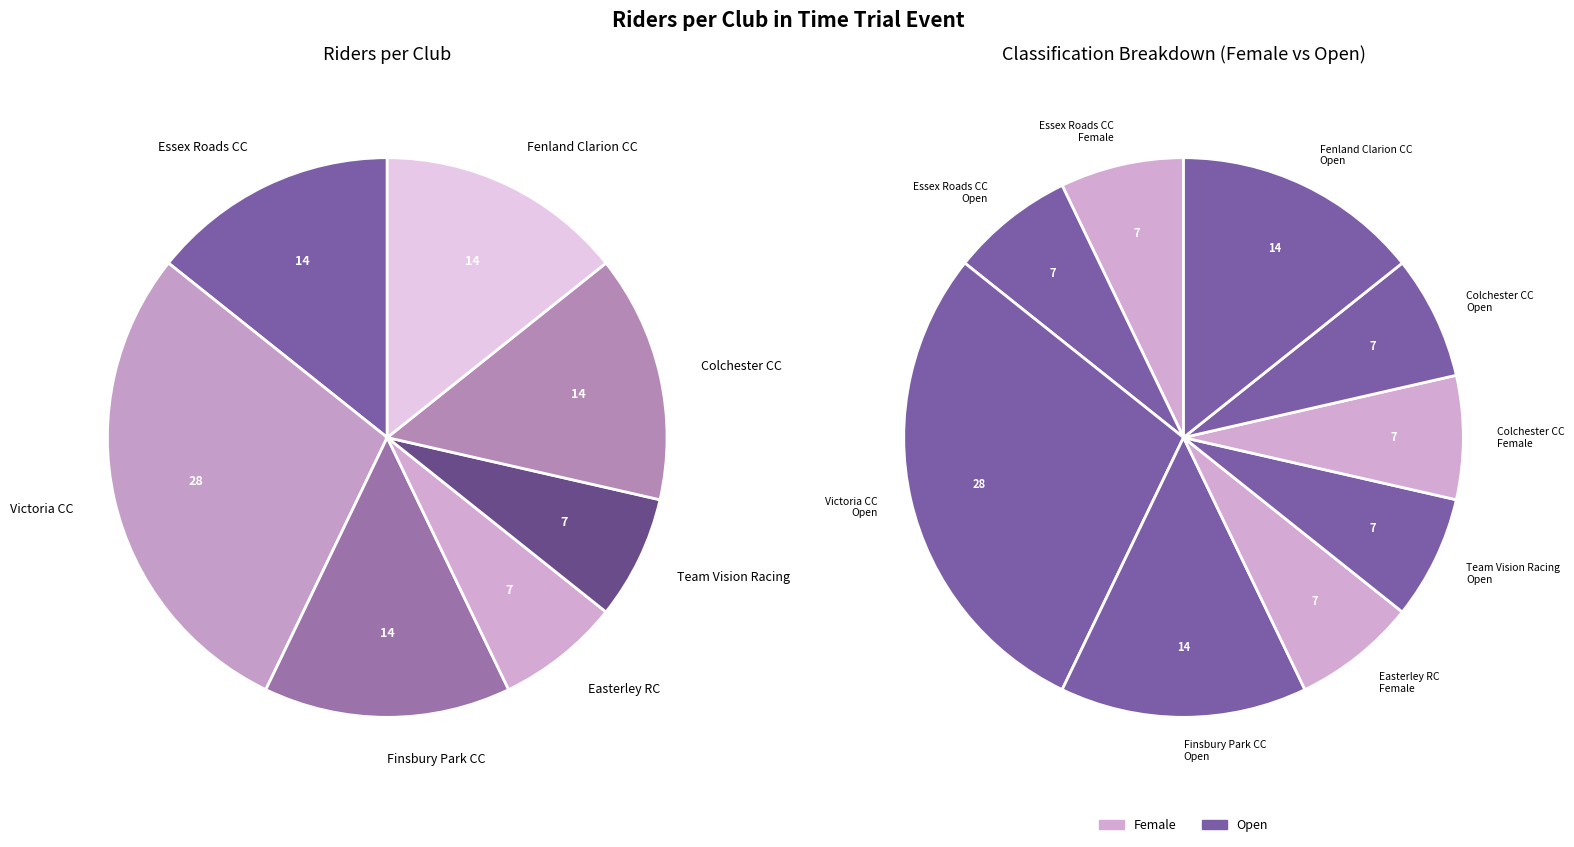

How many segments does this pie chart have?

7